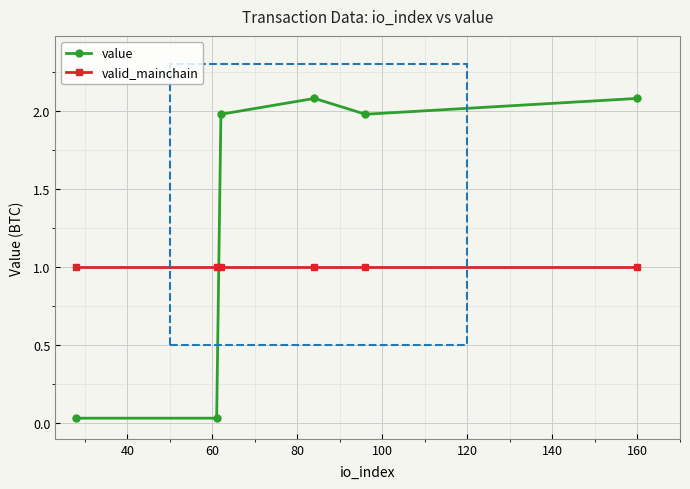

Which series has the widest spread of values?

value